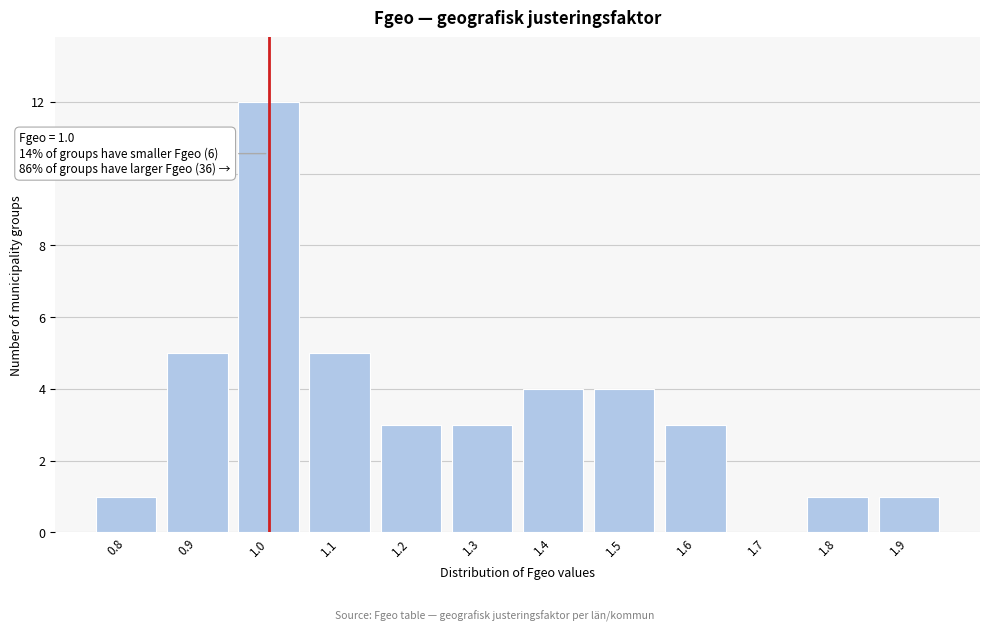

Which range on the x-axis has the tallest bar?

0.95 to 1.05